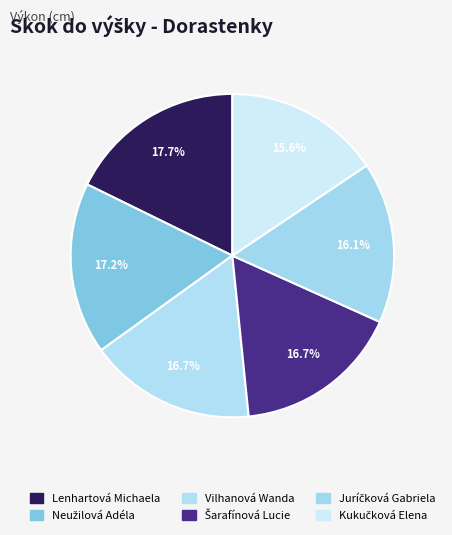

Count the number of slices in the pie.

6